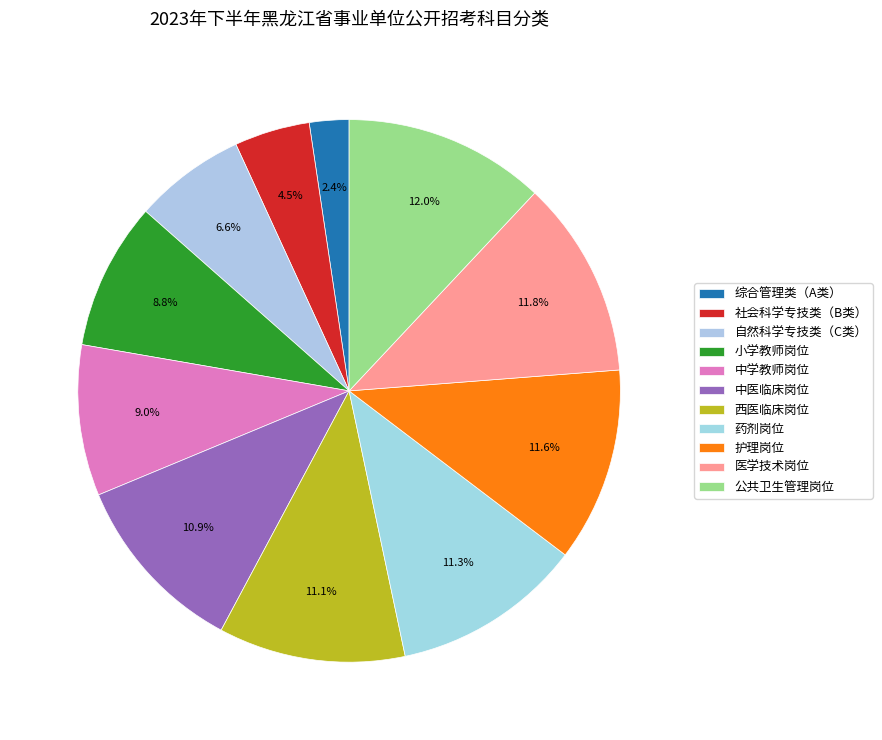

Does any single category account for the majority?

No